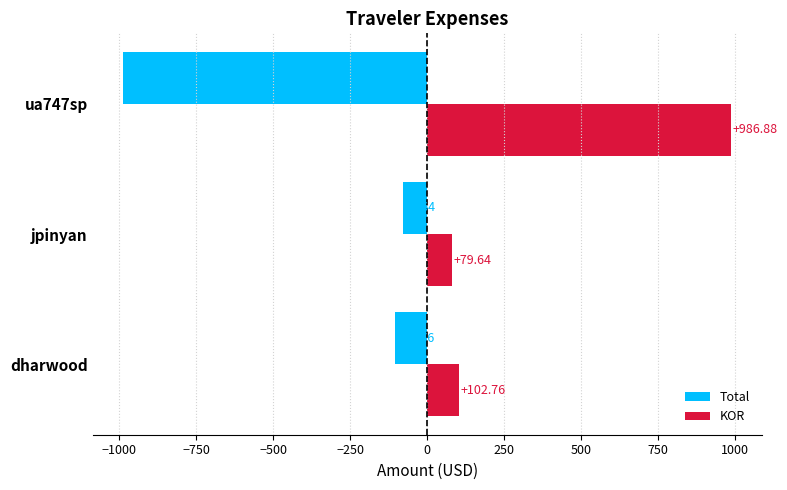

What is the spread (max minus min) of values at jpinyan?

159.3